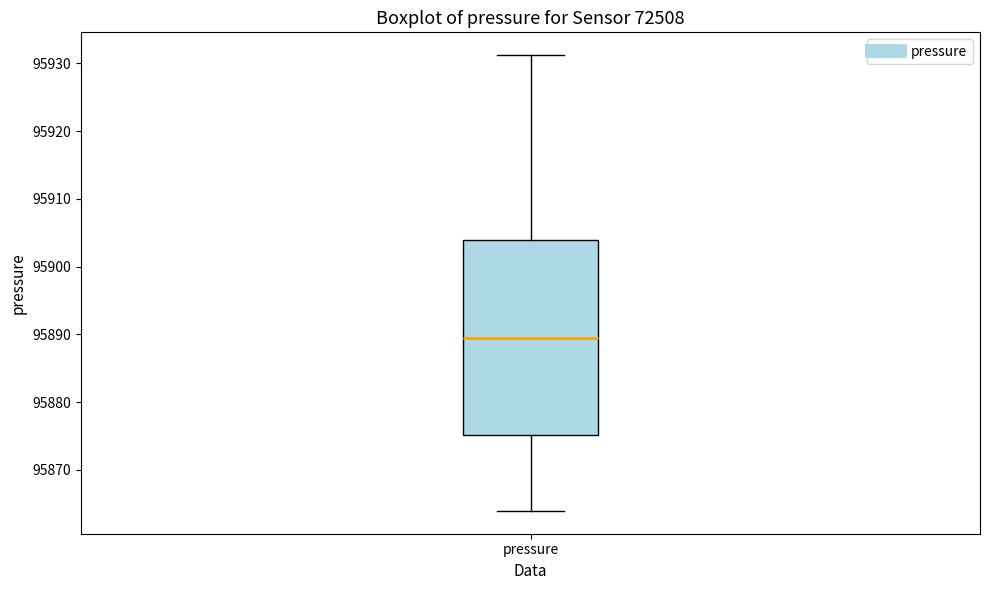

Read this box plot against the y-axis: the position of the median line, the range covered by the box, and the ends of both whiskers. The values are not printed on the chart, so give them approximately, as read against the axis.

median 95890, box 95875 to 95904, whiskers 95864 to 95931